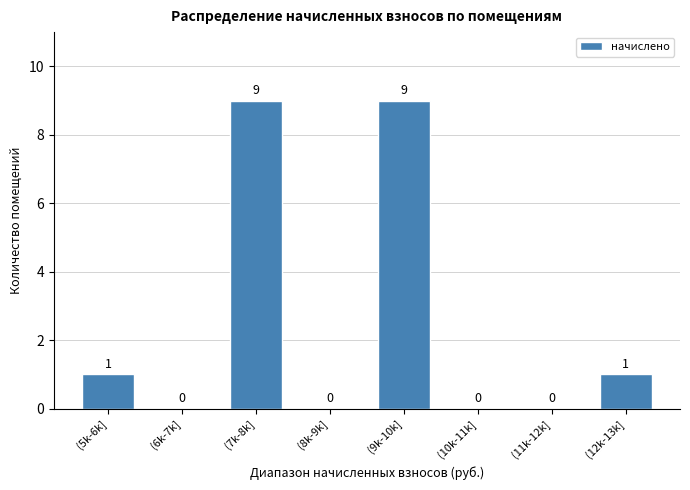

Reading right to left, extract all data points from this chart.

(12k-13k]=1	(11k-12k]=0	(10k-11k]=0	(9k-10k]=9	(8k-9k]=0	(7k-8k]=9	(6k-7k]=0	(5k-6k]=1